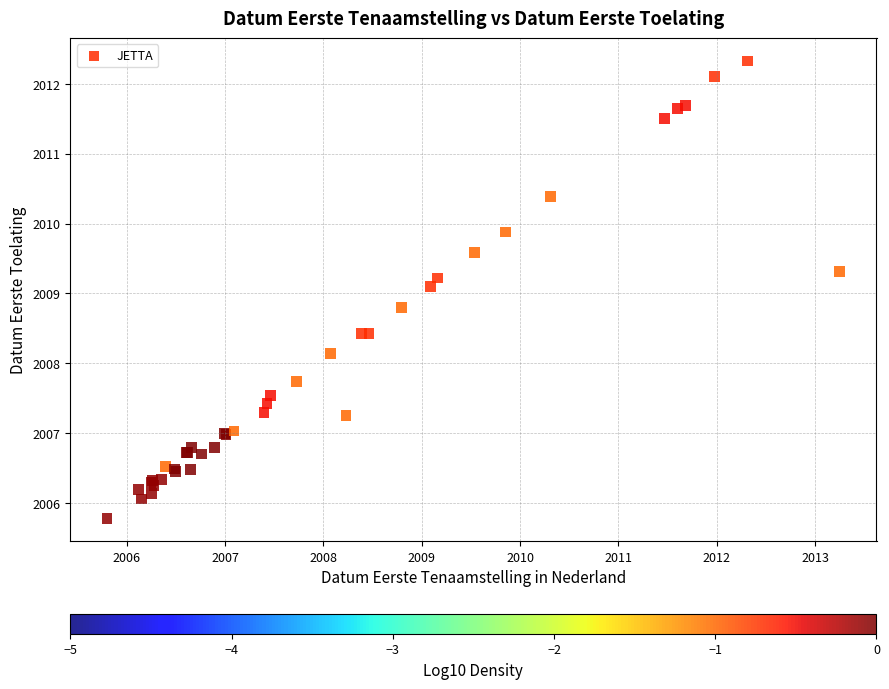

What Y value in the scatter plot is closest to 2009?

2009.1